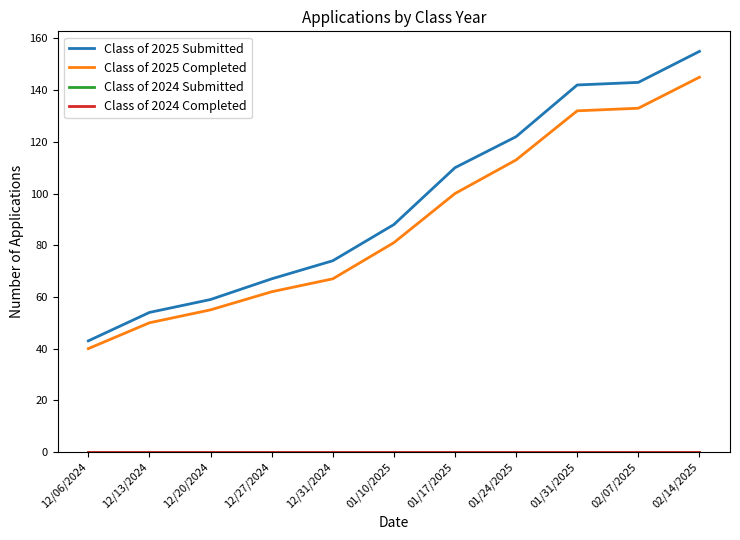

Is the value of Class of 2024 Submitted at 12/27/2024 greater than the value of Class of 2024 Completed at 01/17/2025?

No